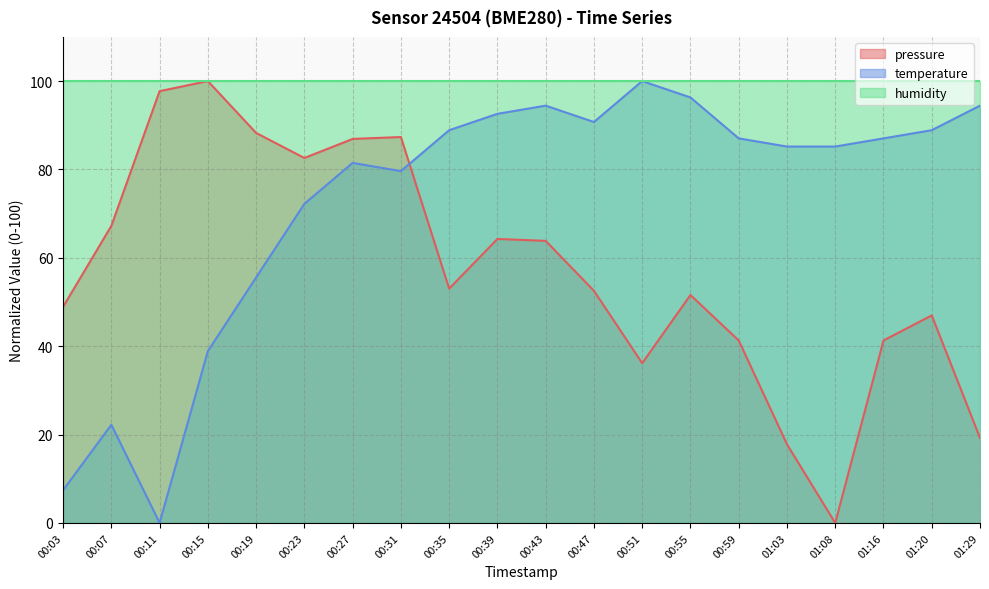

True or false: temperature and pressure cross at least once.

True